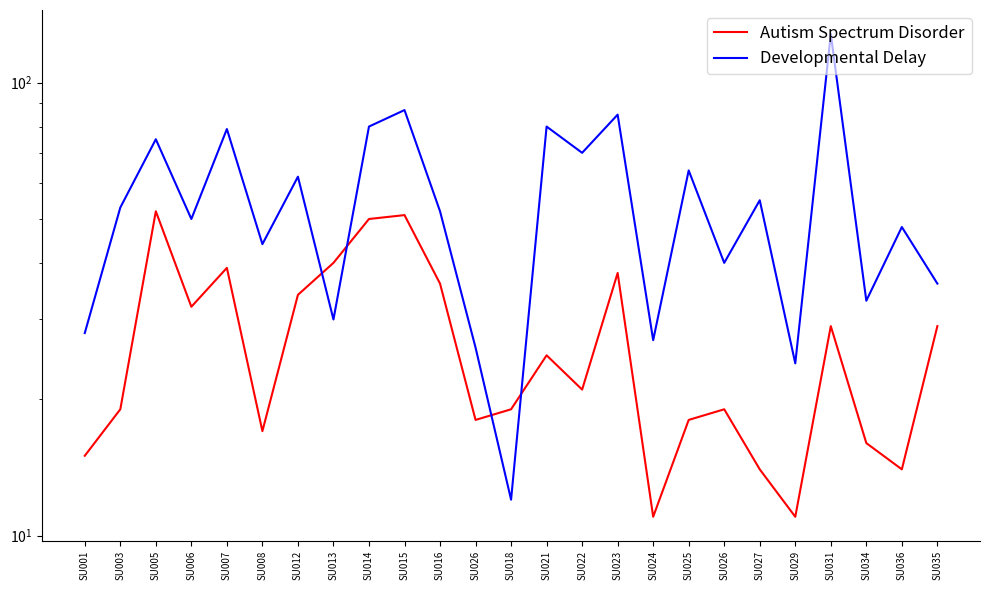

Rank the series by their maximum value, from lowest to highest.

Autism Spectrum Disorder, Developmental Delay